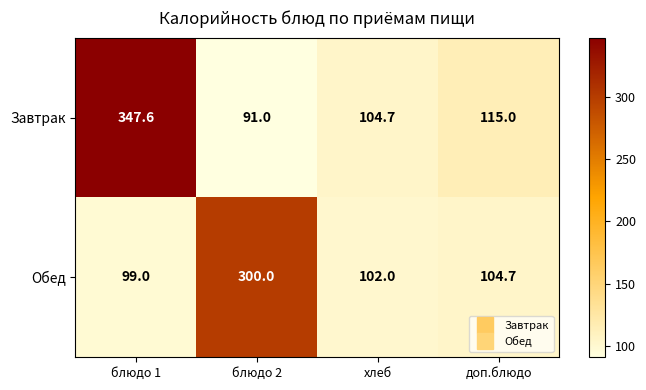

Reading left to right, transcribe all the data shown in this chart.

Завтрак: блюдо 1=347.6	блюдо 2=91.0	хлеб=104.7	доп.блюдо=115.0
Обед: блюдо 1=99.0	блюдо 2=300.0	хлеб=102.0	доп.блюдо=104.7